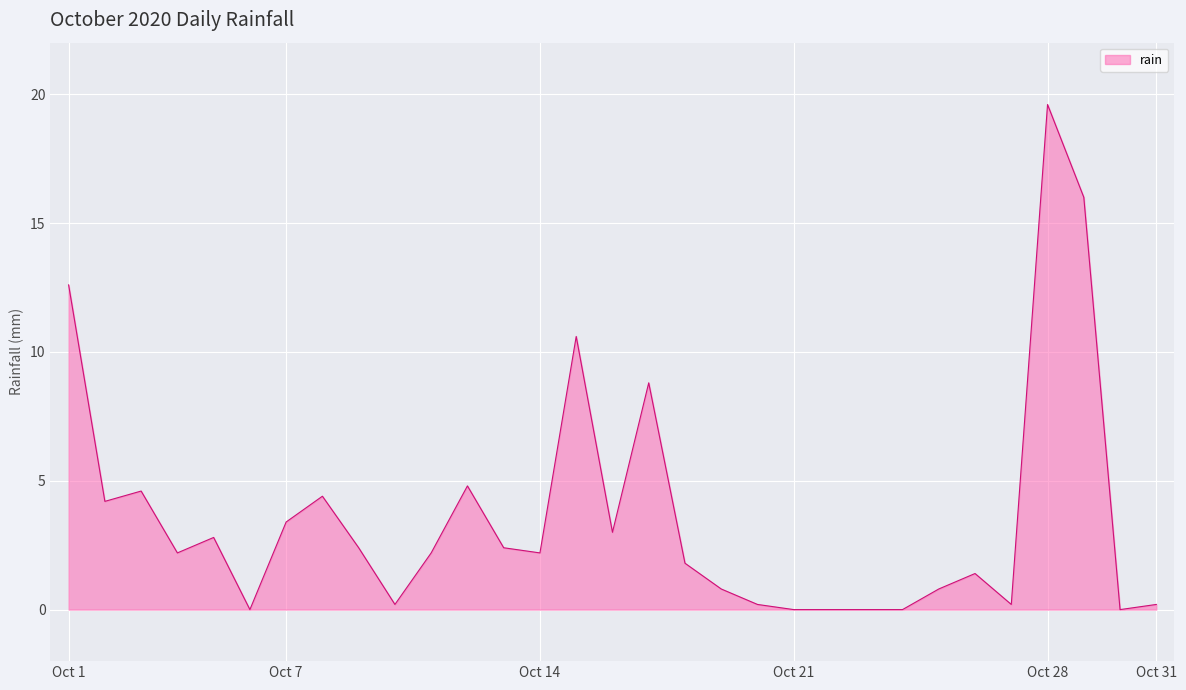

Reading left to right, transcribe all the data shown in this chart.

12.6	4.2	4.6	2.2	2.8	0.0	3.4	4.4	2.4	0.2	2.2	4.8	2.4	2.2	10.6	3.0	8.8	1.8	0.8	0.2	0.0	0.0	0.0	0.0	0.8	1.4	0.2	19.6	16.0	0.0	0.2